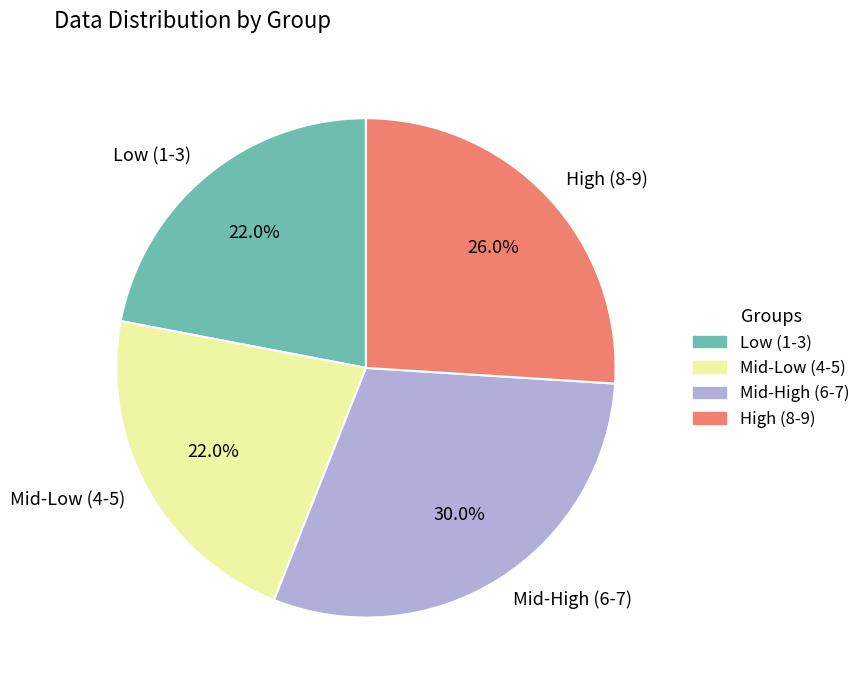

What percentage do Mid-Low (4-5) and Mid-High (6-7) together represent?

52.0%